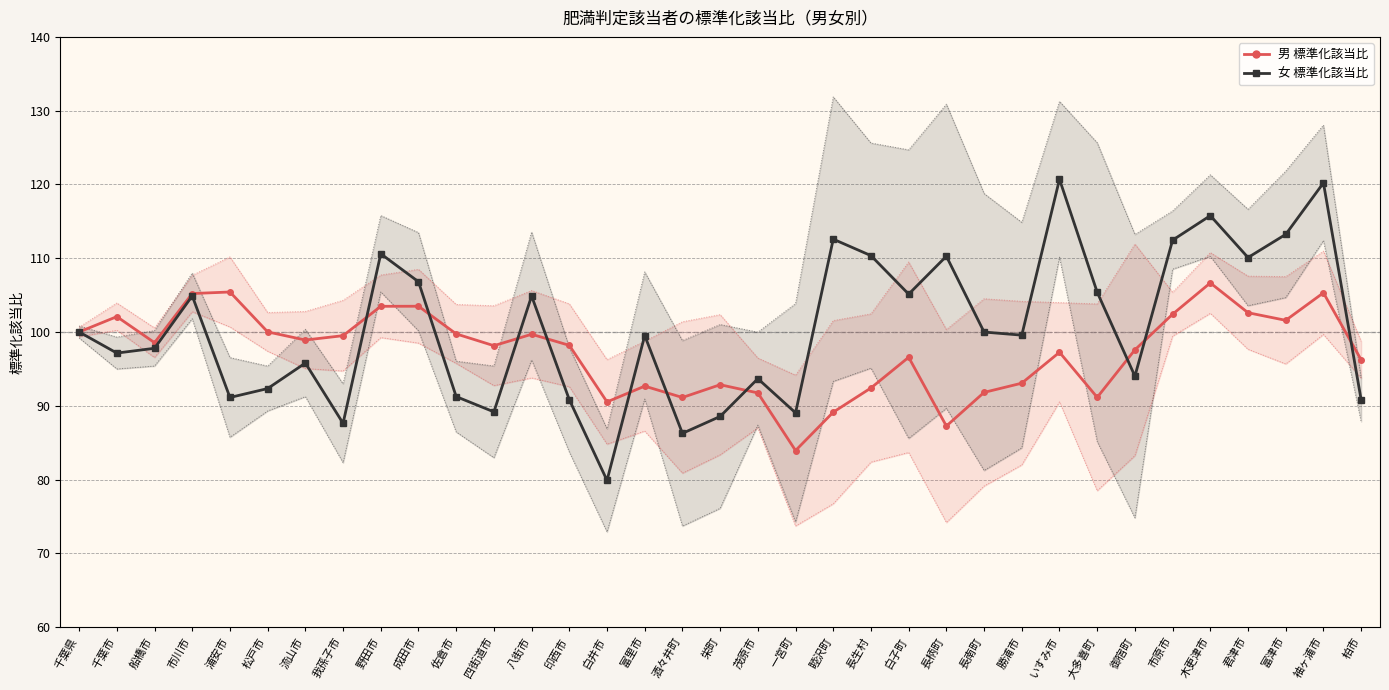

How many values in the 男_上限 series are below 103?

14